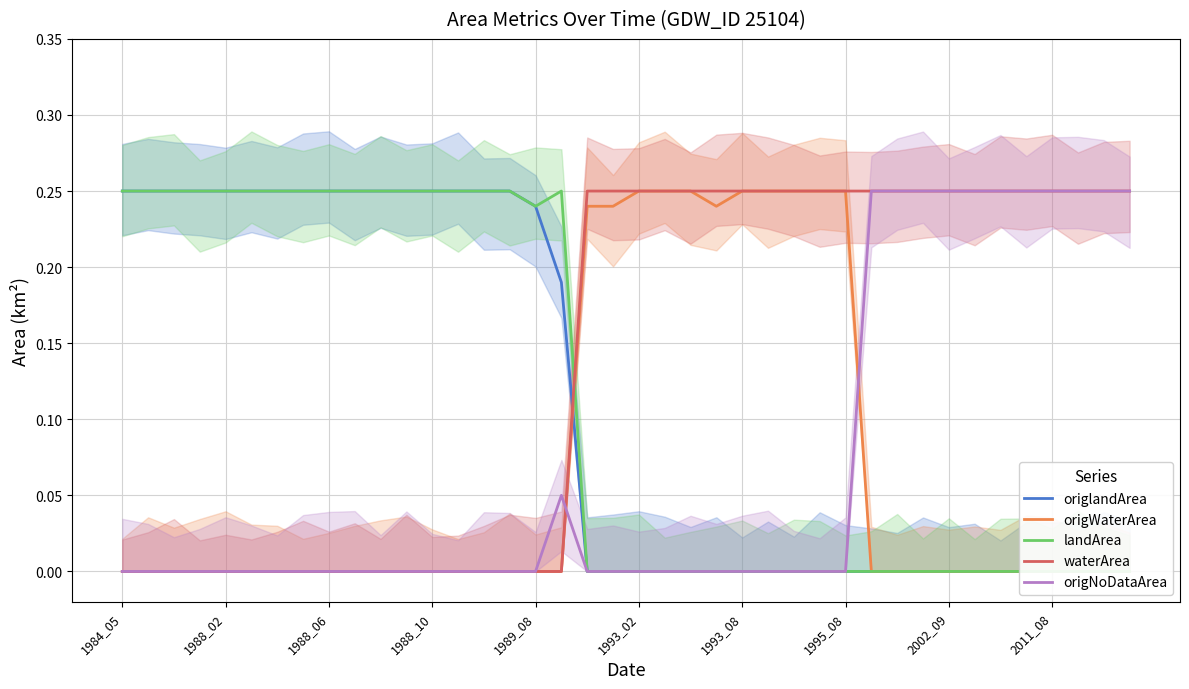

What are all the series names shown in the legend?

origlandArea, origWaterArea, landArea, waterArea, origNoDataArea